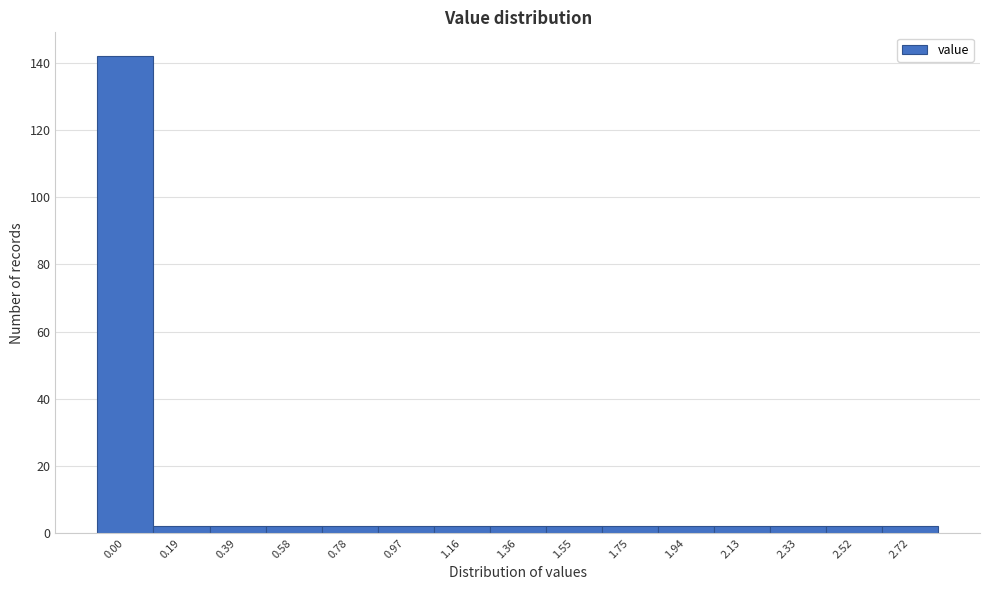

Reading right to left, what are all the values shown in this chart?

2.72=2	2.52=2	2.33=2	2.13=2	1.94=2	1.75=2	1.55=2	1.36=2	1.16=2	0.97=2	0.78=2	0.58=2	0.39=2	0.19=2	0.00=142